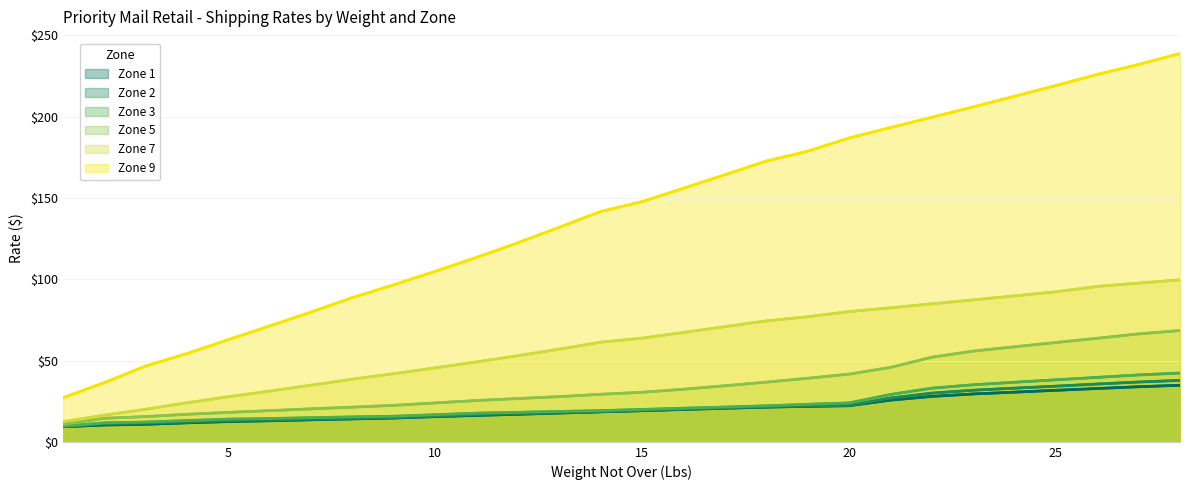

True or false: Zone 5 and Zone 3 intersect in this chart.

False